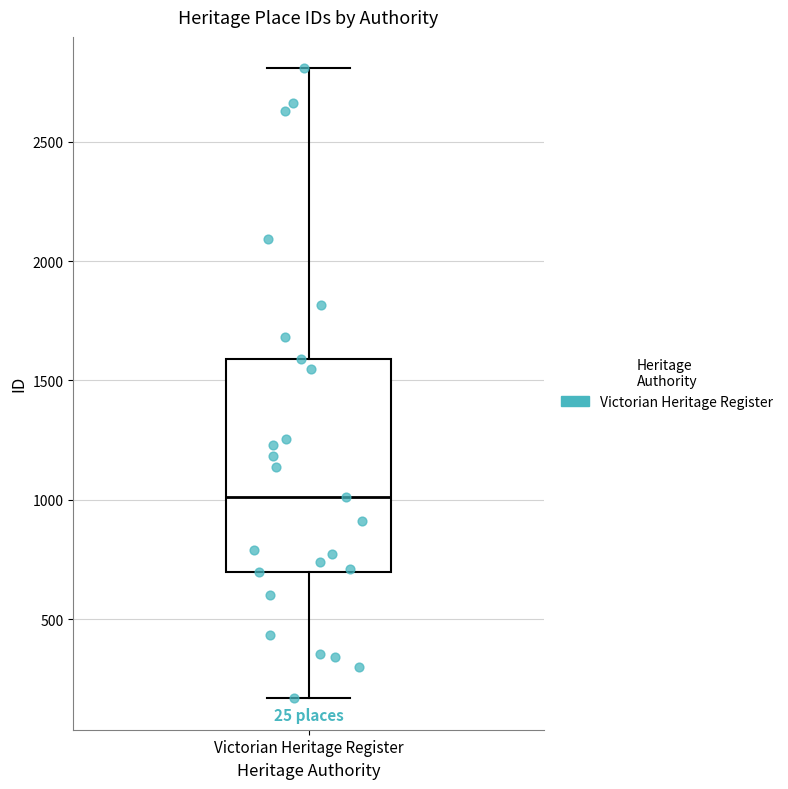

Transcribe this box plot: give where the median line is, the range the box spans, and where the two whiskers end, as read against the y-axis. The values are not printed on the chart, so give them approximately, as read against the axis.

median 1000, box 700 to 1600, whiskers 150 to 2800